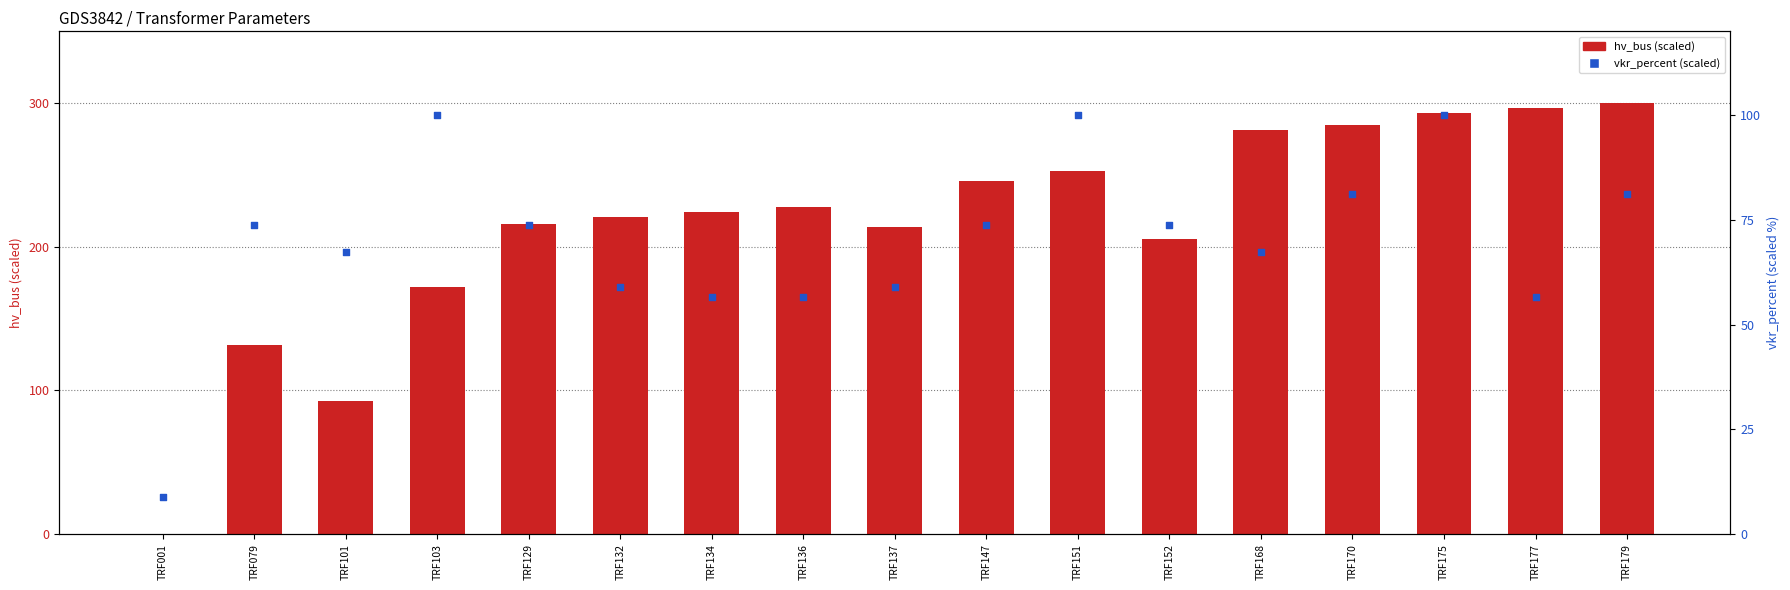

Which series reaches the minimum Y coordinate?

hv_bus (scaled)